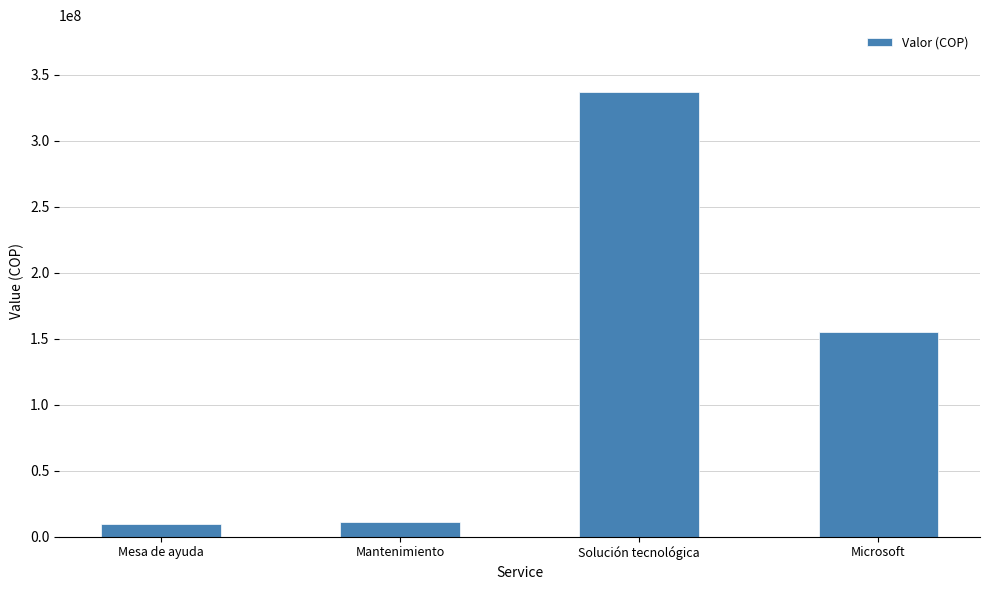

Are the bars grouped side by side (vs. stacked)?

No